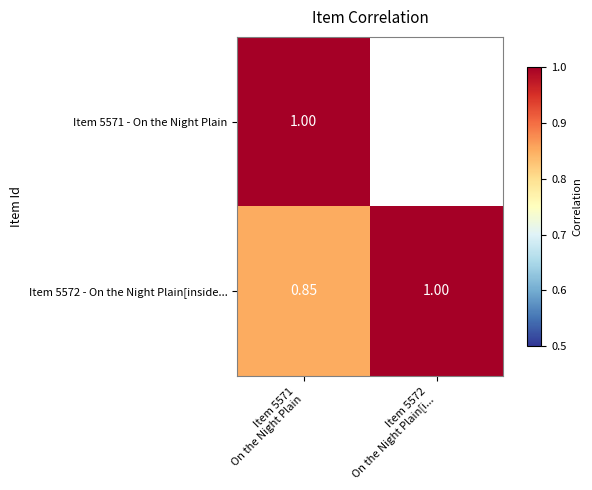

What is the difference between the maximum and minimum values in the Item 5572 - On the Night Plain[inside... series?

0.2